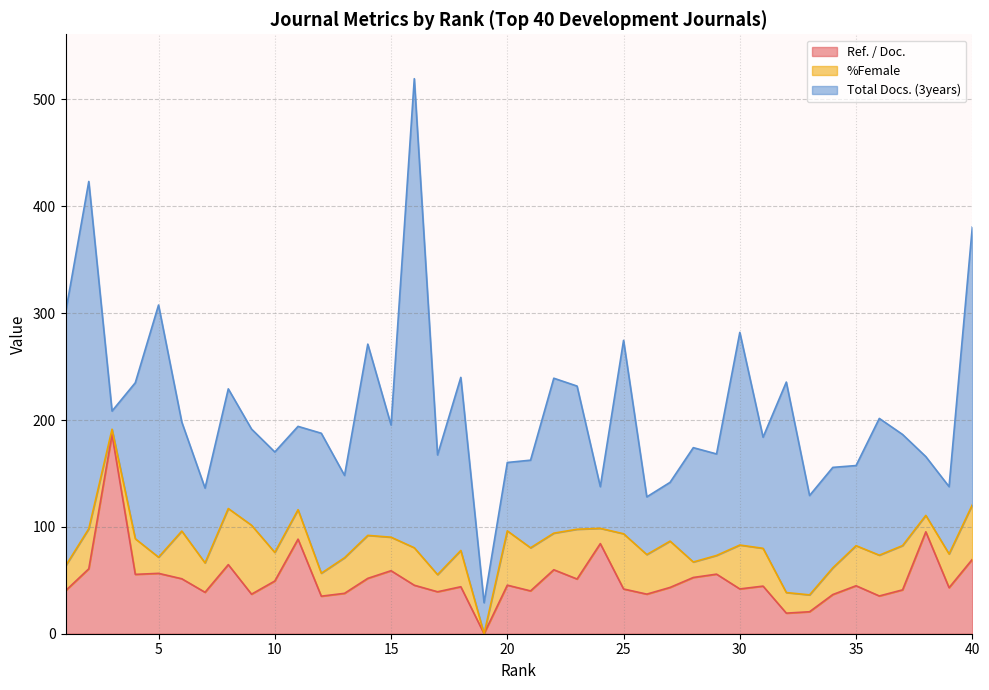

What are all the series names shown in the legend?

Ref. / Doc., %Female, Total Docs. (3years)